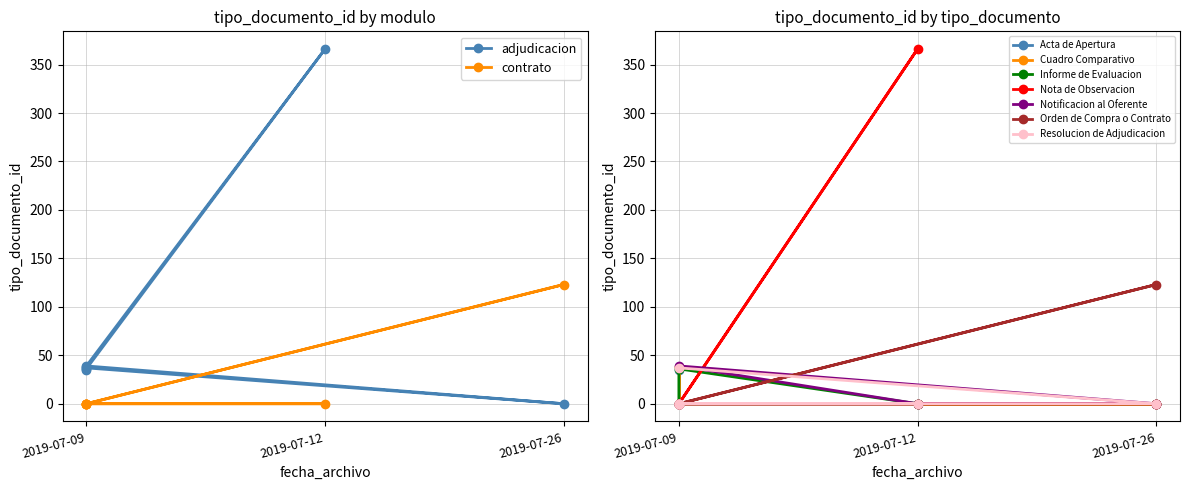

What is the sum of the values at 2019-07-12 17:16:42 and 2019-07-26 07:27:33?

489